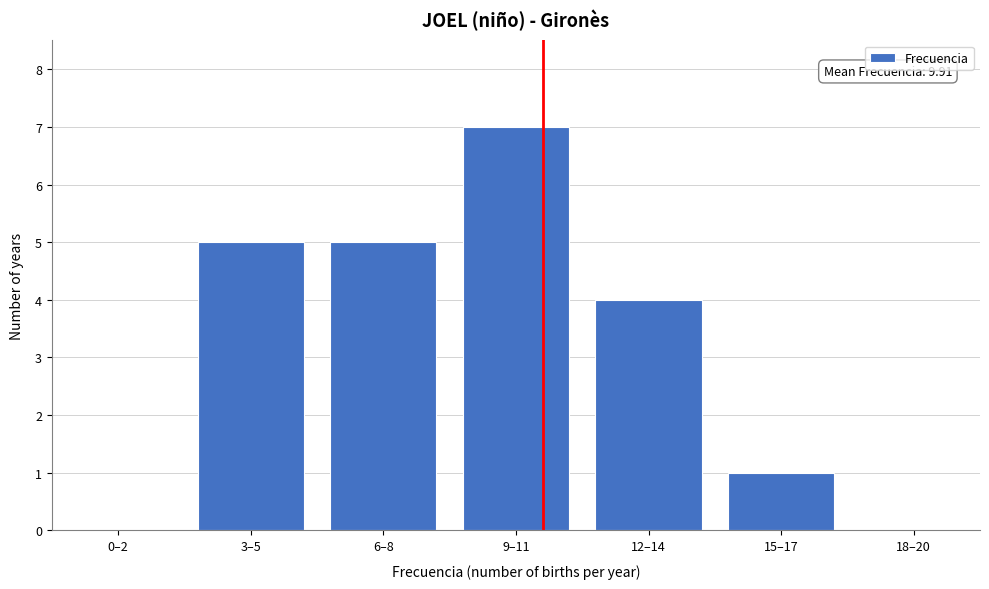

Reading left to right, list all the values displayed in this chart.

0–2=0	3–5=5	6–8=5	9–11=7	12–14=4	15–17=1	18–20=0